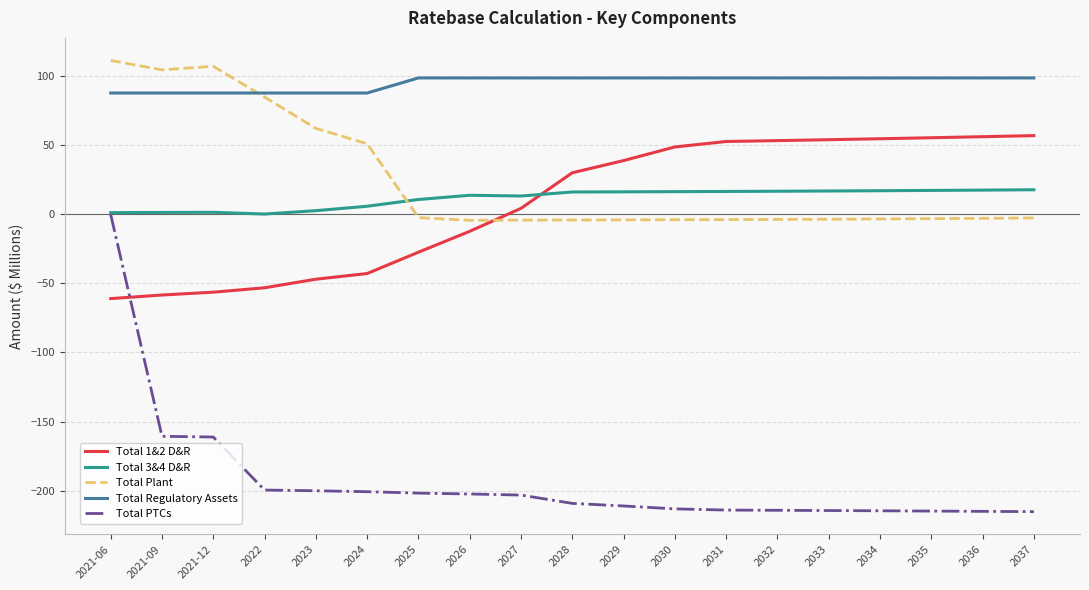

Is the value of Total 3&4 D&R at 2032 greater than the value of Total PTCs at 2025?

Yes